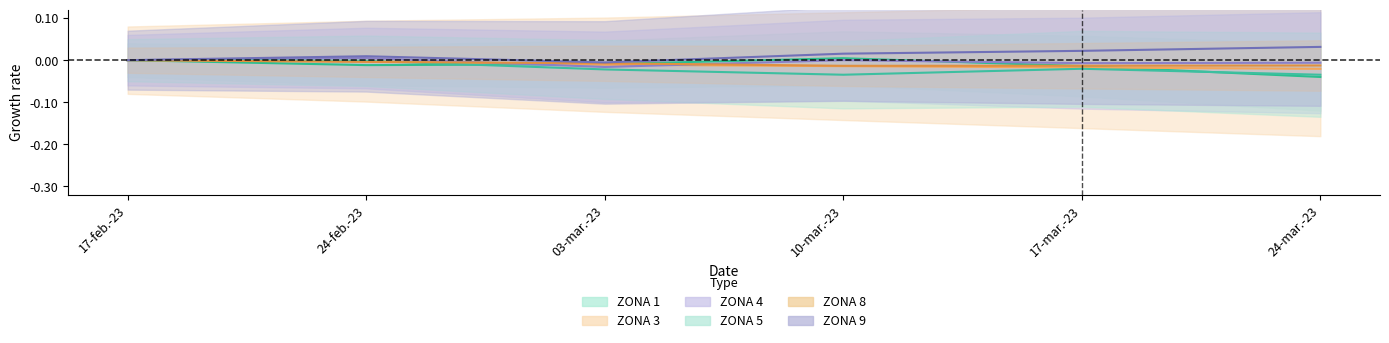

True or false: ZONA 8 has more than 2 points higher than both neighbors.

False